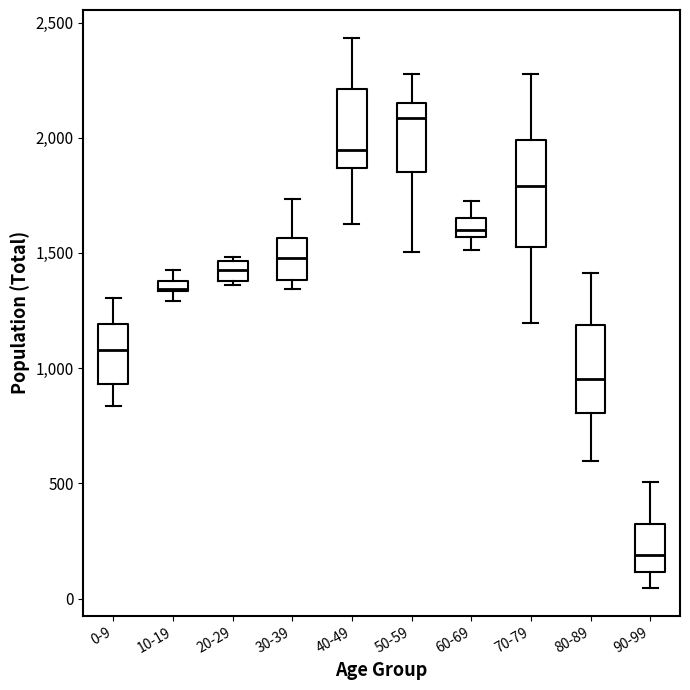

Which box has the lowest median line?

90-99